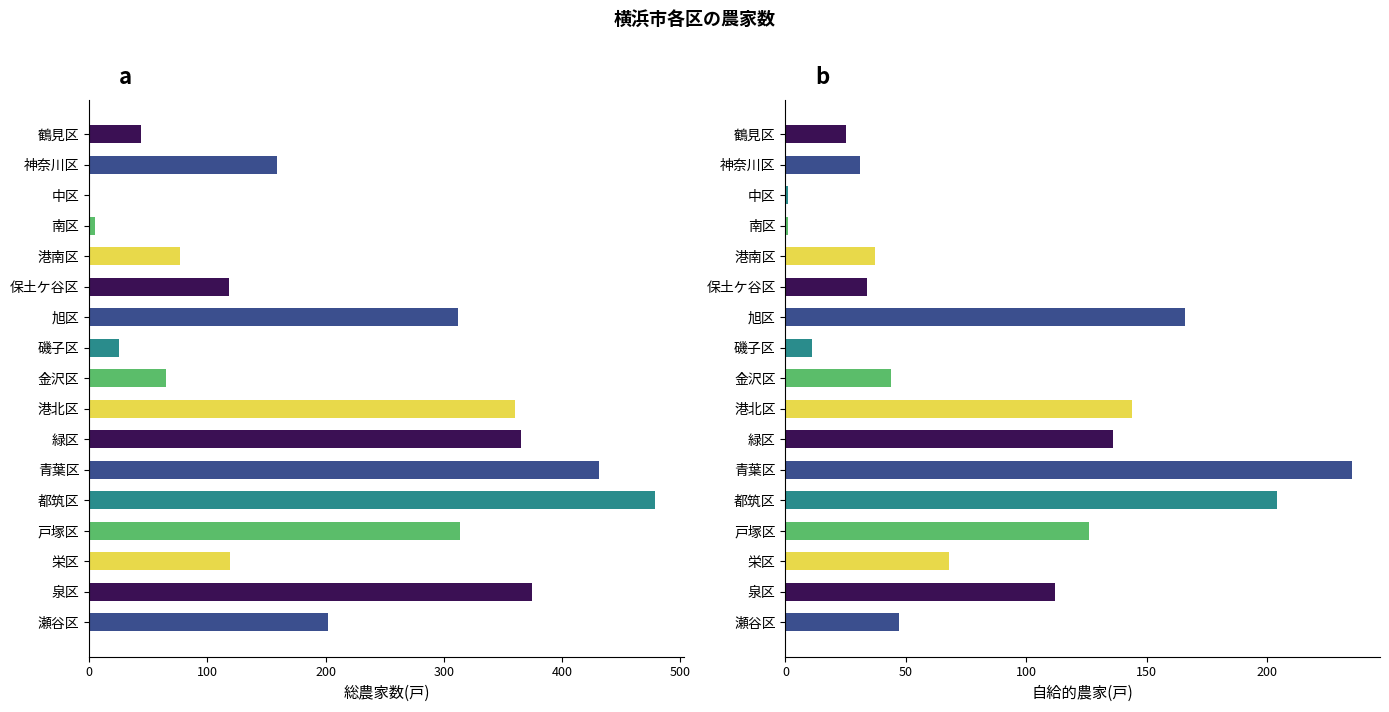

The value of 総農家数(戸) at 中区 is 1. True or false?

True